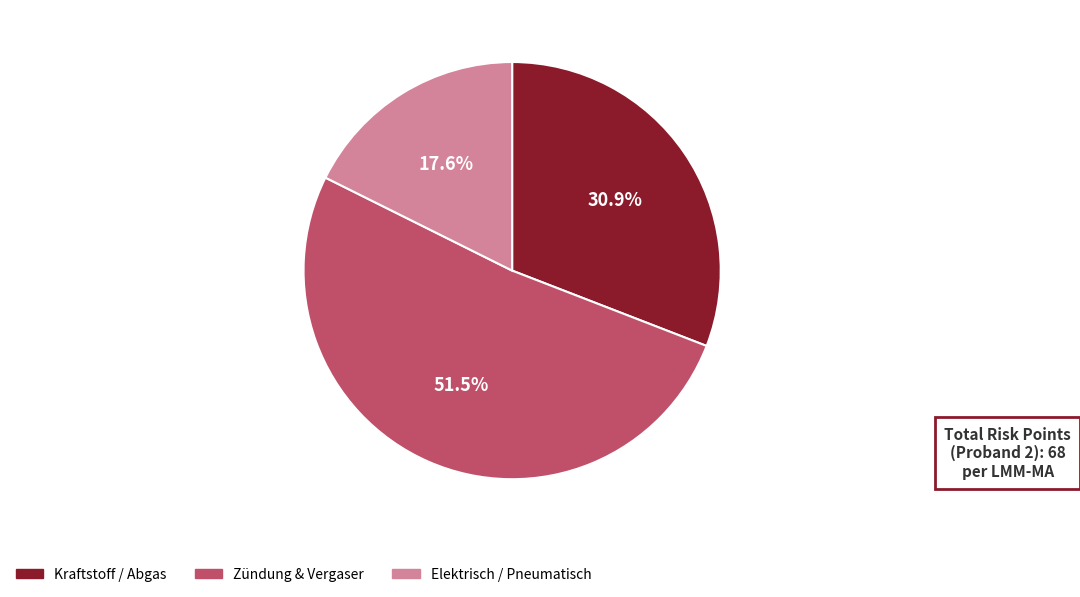

Is there any slice that represents more than half of the pie?

Yes